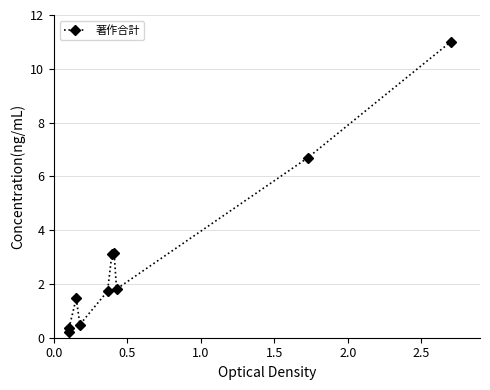

How many values exceed 1?

7